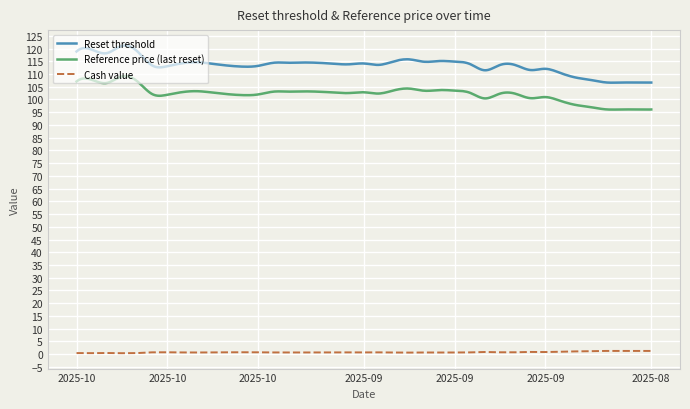

Reading right to left, transcribe all the data shown in this chart.

Reset threshold: 2025-08-25=106.6	2025-08-26=106.6	2025-08-27=106.6	2025-08-28=106.7	2025-08-29=107.6	2025-09-02=108.6	2025-09-03=110.4	2025-09-04=112.0	2025-09-05=111.6	2025-09-08=113.5	2025-09-09=113.5	2025-09-10=111.5	2025-09-11=113.9	2025-09-12=114.9	2025-09-15=115.1	2025-09-16=114.8	2025-09-17=115.7	2025-09-18=115.0	2025-09-19=113.6	2025-09-22=114.1	2025-09-23=113.8	2025-09-24=114.0	2025-09-25=114.4	2025-09-26=114.5	2025-09-29=114.4	2025-09-30=114.4	2025-10-01=113.2	2025-10-02=112.9	2025-10-03=113.3	2025-10-06=114.0	2025-10-07=114.6	2025-10-08=114.2	2025-10-10=113.0	2025-10-13=113.4	2025-10-14=119.0	2025-10-15=121.0	2025-10-16=118.2	2025-10-17=119.6	2025-10-20=118.8
Reference price (last reset): 2025-08-25=96.1	2025-08-26=96.0	2025-08-27=96.1	2025-08-28=96.1	2025-08-29=97.0	2025-09-02=97.8	2025-09-03=99.4	2025-09-04=100.9	2025-09-05=100.5	2025-09-08=102.3	2025-09-09=102.3	2025-09-10=100.4	2025-09-11=102.7	2025-09-12=103.5	2025-09-15=103.7	2025-09-16=103.4	2025-09-17=104.3	2025-09-18=103.6	2025-09-19=102.3	2025-09-22=102.8	2025-09-23=102.5	2025-09-24=102.7	2025-09-25=103.0	2025-09-26=103.2	2025-09-29=103.1	2025-09-30=103.1	2025-10-01=102.0	2025-10-02=101.7	2025-10-03=102.1	2025-10-06=102.7	2025-10-07=103.2	2025-10-08=102.9	2025-10-10=101.8	2025-10-13=102.1	2025-10-14=107.2	2025-10-15=109.0	2025-10-16=106.5	2025-10-17=107.7	2025-10-20=107.0
Cash value: 2025-08-25=1.3	2025-08-26=1.3	2025-08-27=1.3	2025-08-28=1.3	2025-08-29=1.2	2025-09-02=1.1	2025-09-03=0.9	2025-09-04=0.8	2025-09-05=0.9	2025-09-08=0.7	2025-09-09=0.7	2025-09-10=0.8	2025-09-11=0.7	2025-09-12=0.7	2025-09-15=0.7	2025-09-16=0.7	2025-09-17=0.6	2025-09-18=0.7	2025-09-19=0.7	2025-09-22=0.7	2025-09-23=0.7	2025-09-24=0.7	2025-09-25=0.7	2025-09-26=0.7	2025-09-29=0.7	2025-09-30=0.7	2025-10-01=0.7	2025-10-02=0.8	2025-10-03=0.7	2025-10-06=0.7	2025-10-07=0.7	2025-10-08=0.7	2025-10-10=0.7	2025-10-13=0.7	2025-10-14=0.4	2025-10-15=0.4	2025-10-16=0.5	2025-10-17=0.4	2025-10-20=0.4